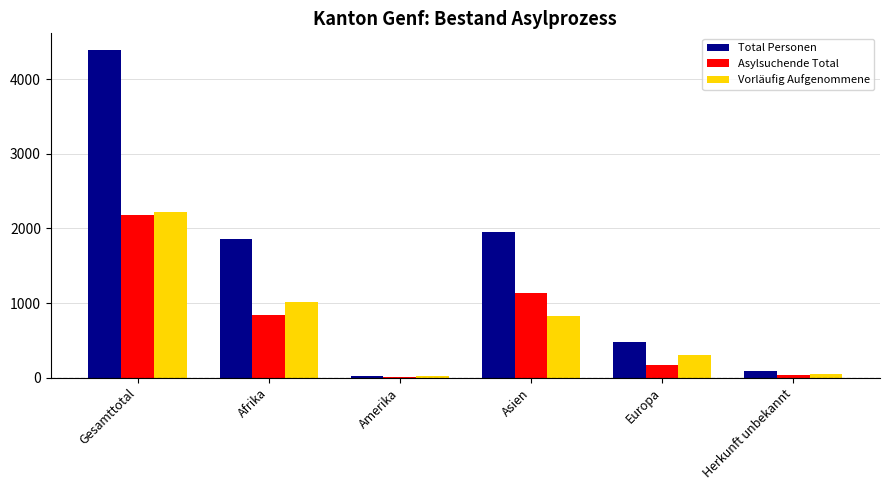

What is the sum of all Vorläufig Aufgenommene values?

4438